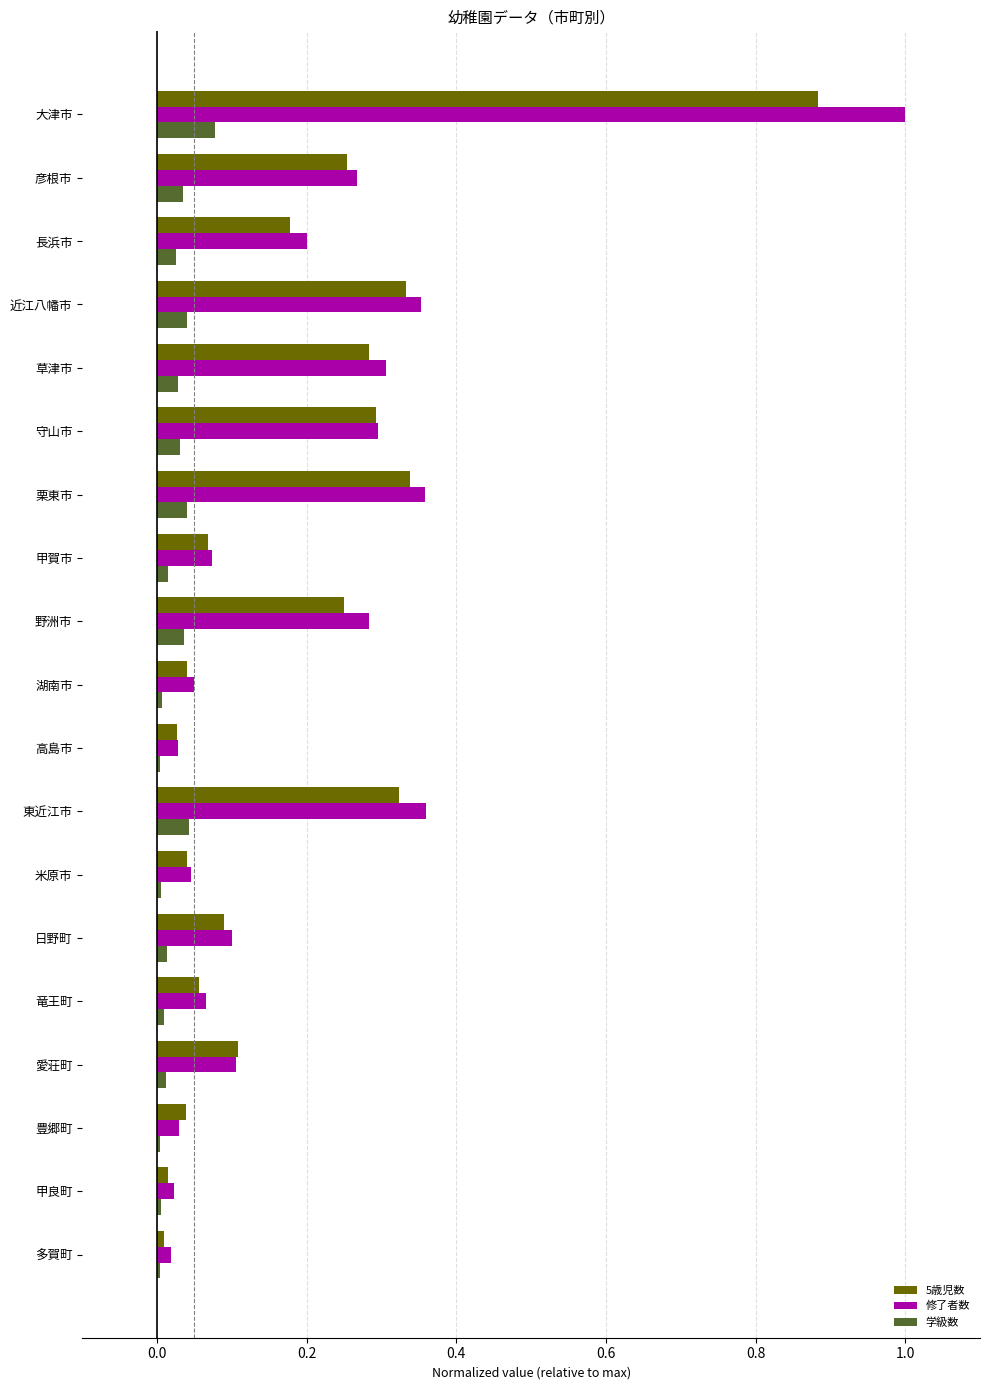

At which category is the sum across all series the highest?

大津市